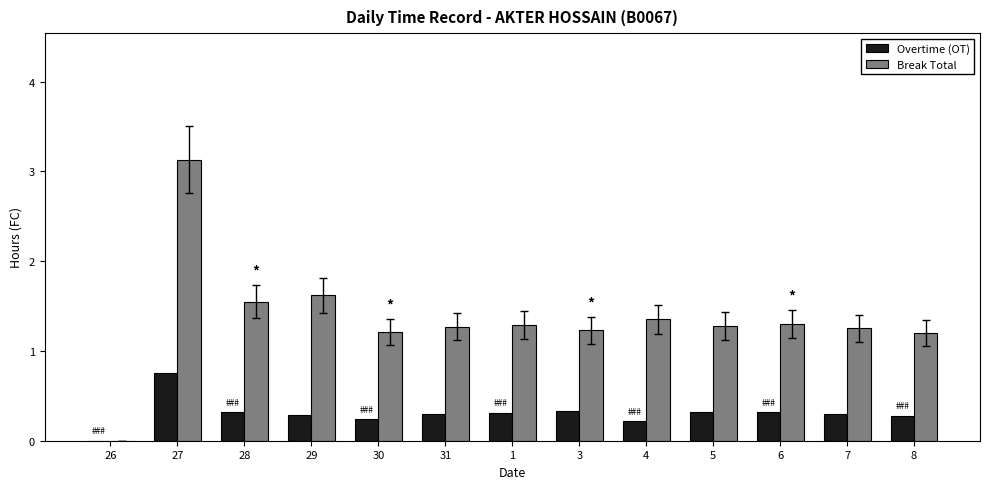

True or false: Overtime (OT) has a value of 0.3 at 29.

True